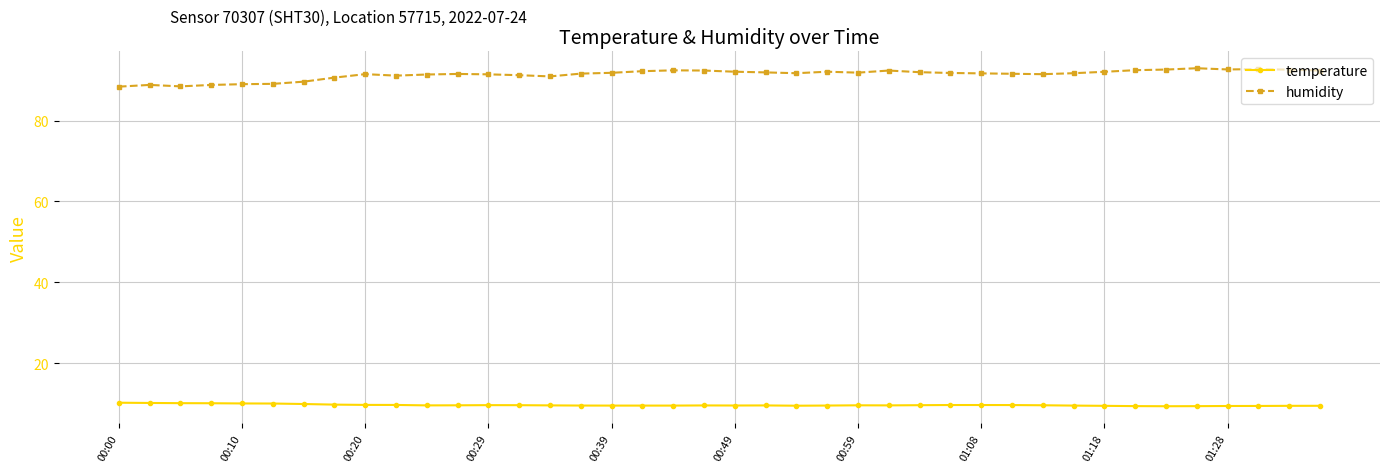

What are all the series names shown in the legend?

temperature, humidity